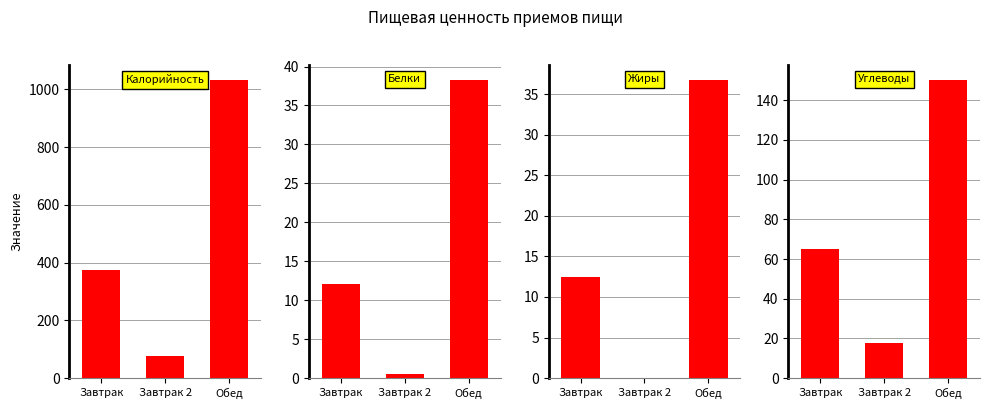

At how many categories does at least one series exceed 574?

1